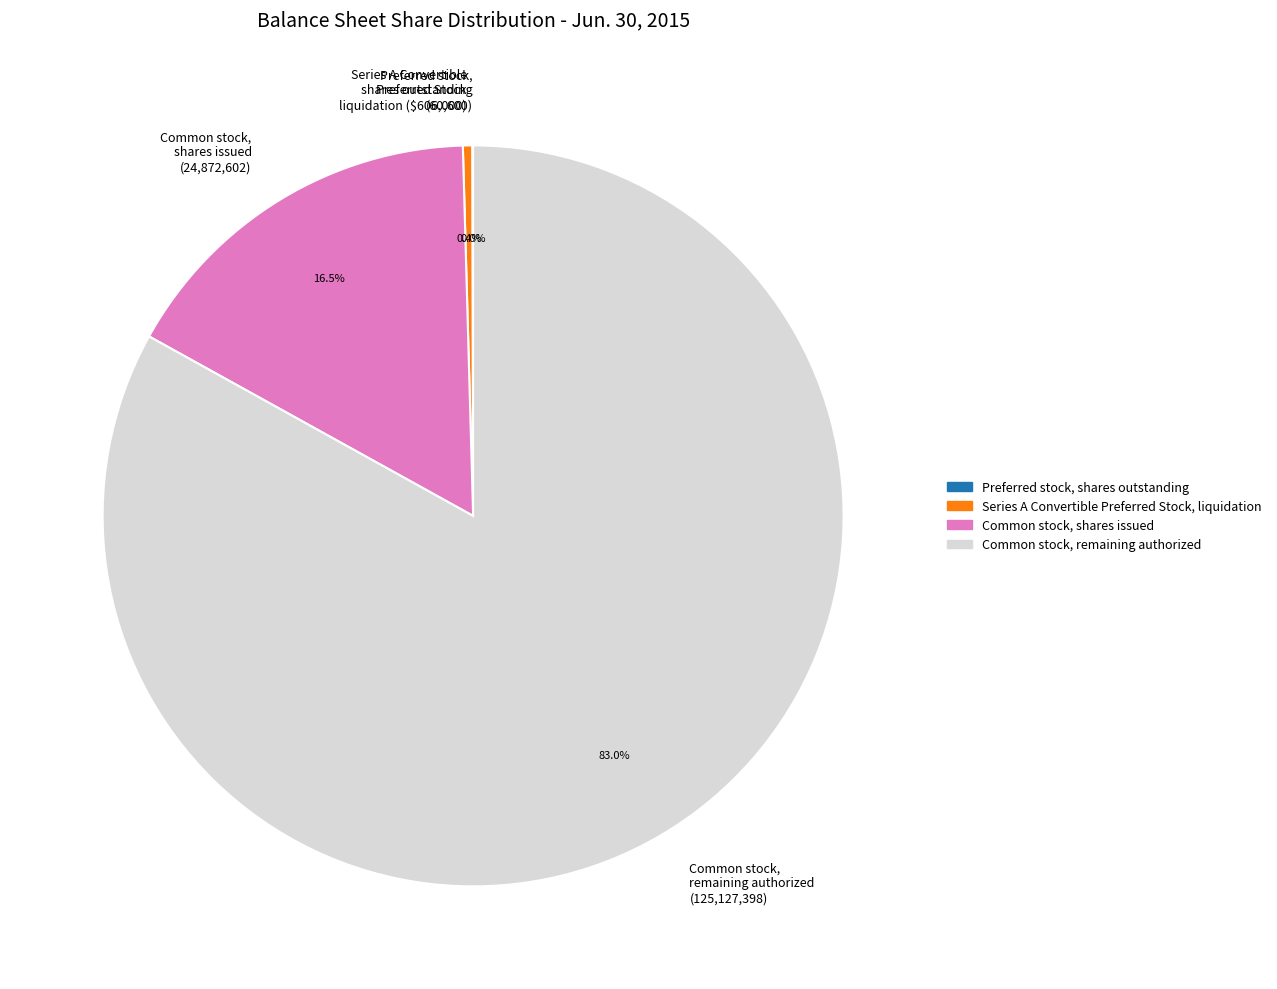

Is there any slice that represents more than half of the pie?

Yes